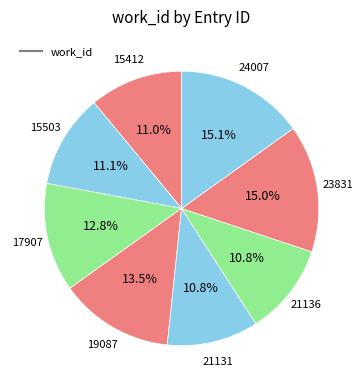

What is the largest slice in the pie chart?

24007